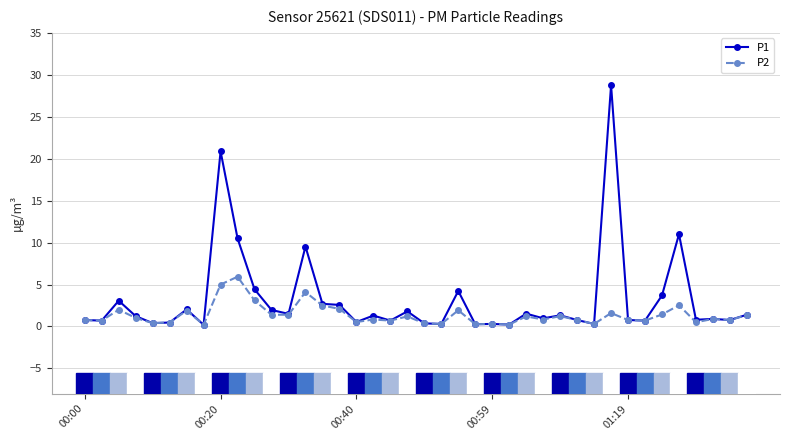

What is the average value of the P2 series?

1.4